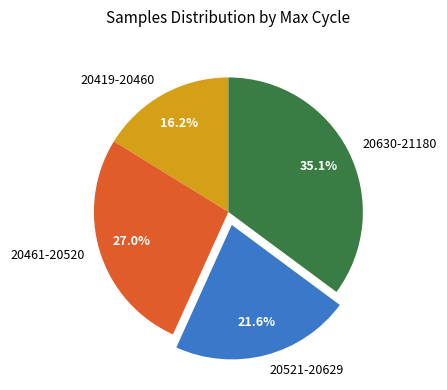

What percentage do 20419-20460 and 20630-21180 together represent?

51.4%